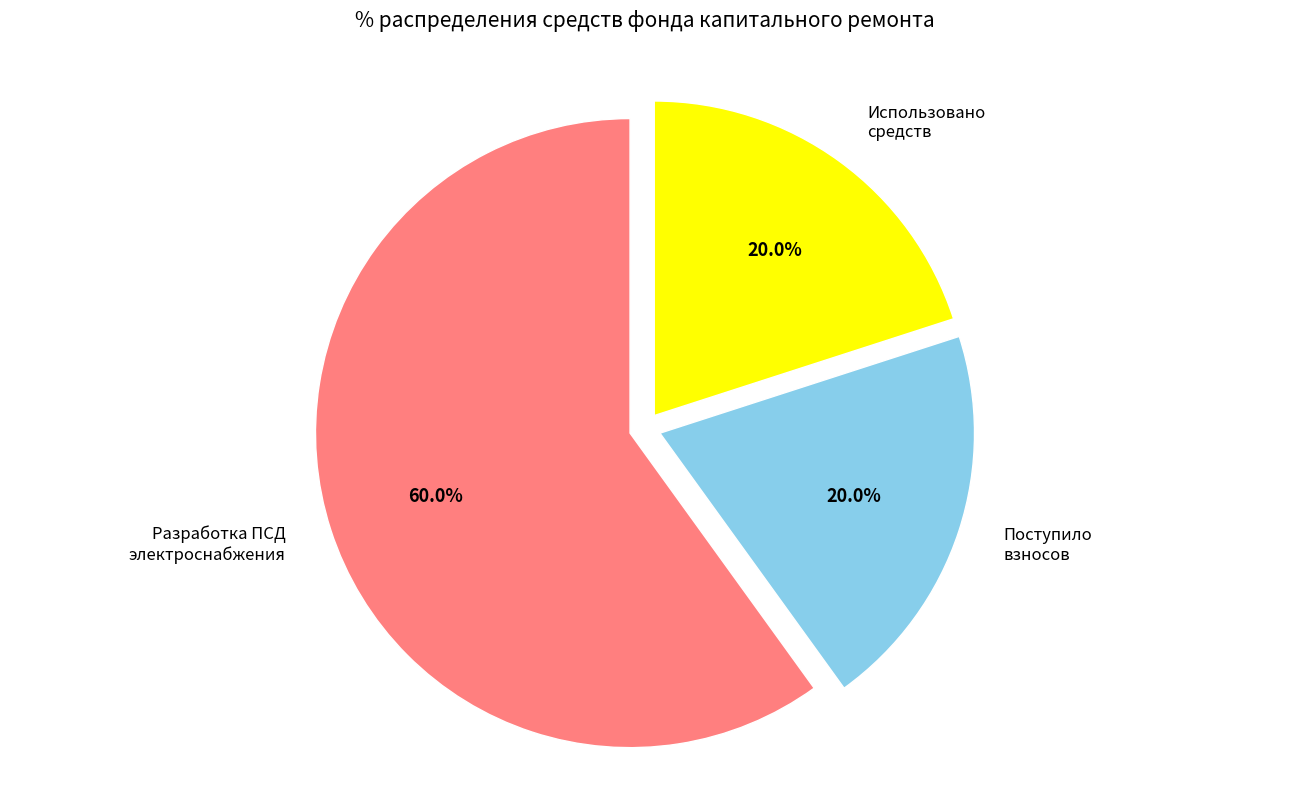

Do Использовано средств and Поступило взносов together represent more than half of the pie?

No